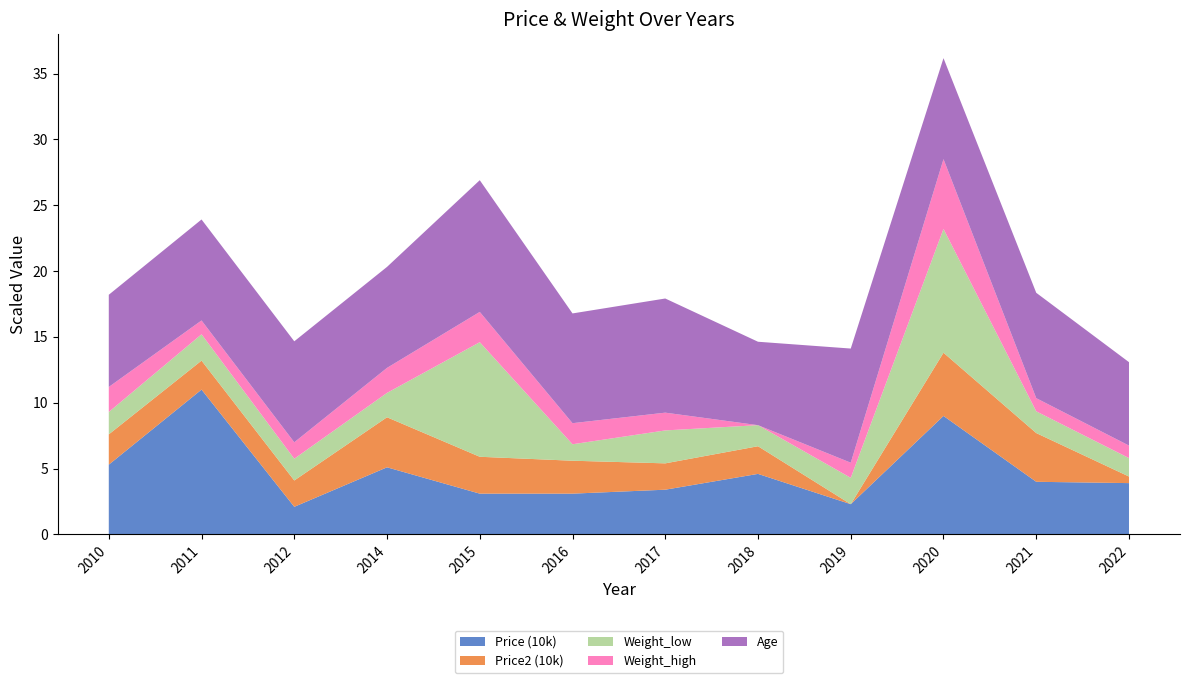

Reading right to left, list all the values displayed in this chart.

Price (10k): 3900	4000	9000	2300	4600	3400	3100	3100	5100	2100	11000	5300
Price2 (10k): 500	3700	4800	0	2100	2000	2500	2800	3800	2000	2200	2300
Weight_low: 140	165	940	200	160	250	125	870	185	165	200	170
Weight_high: 95	100	530	115	0	135	160	230	190	125	105	190
Age: 19	24	23	26	19	26	25	30	23	23	23	21